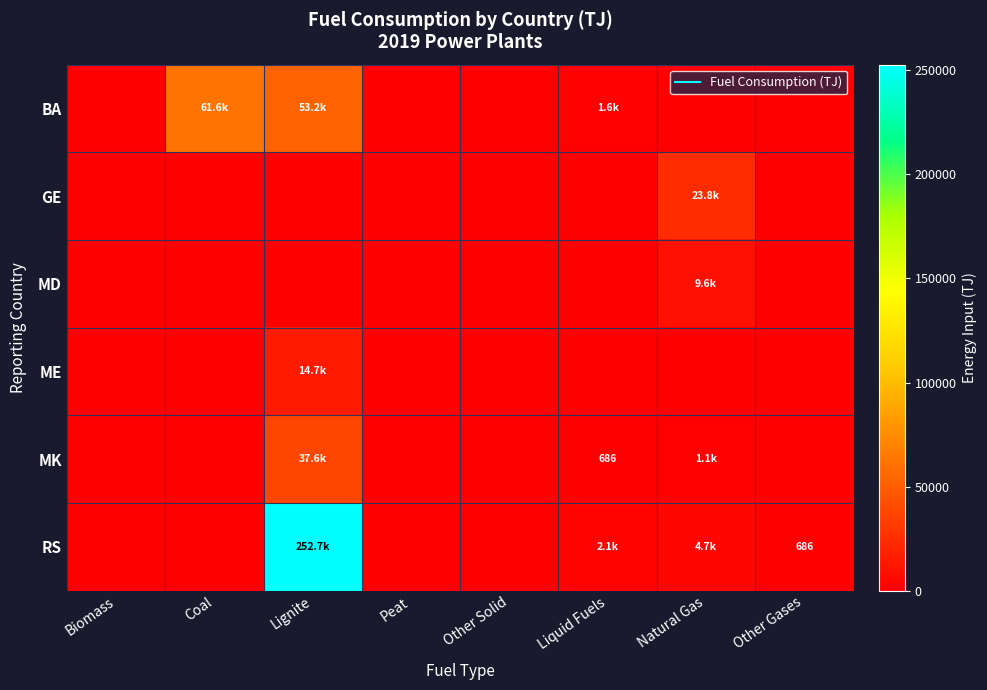

What is the difference between the maximum and minimum values in the MK series?

37584.0